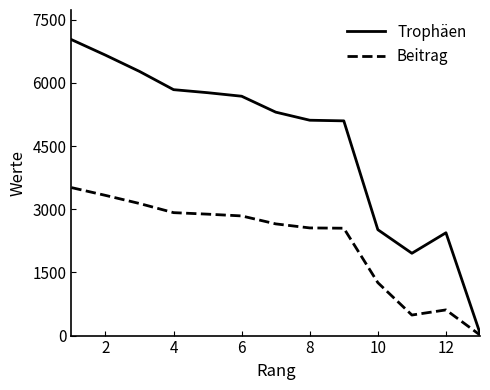

Rank the series by their maximum value, from lowest to highest.

Beitrag, Trophäen